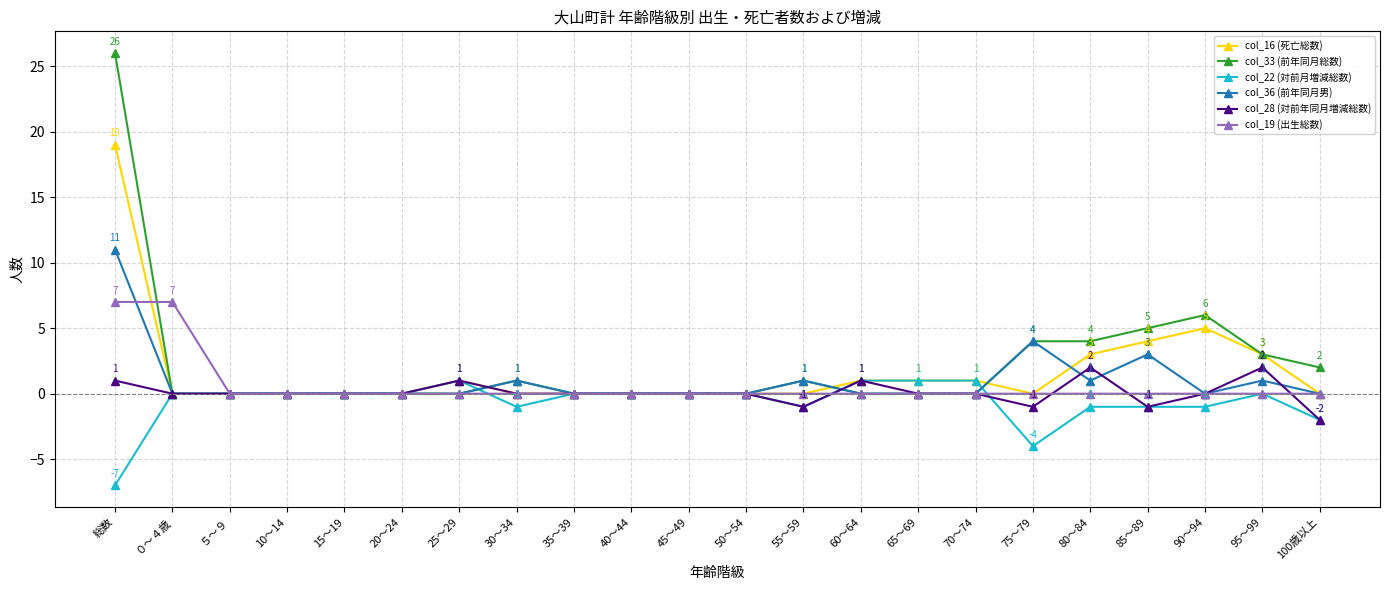

Count the number of categories in the chart.

22